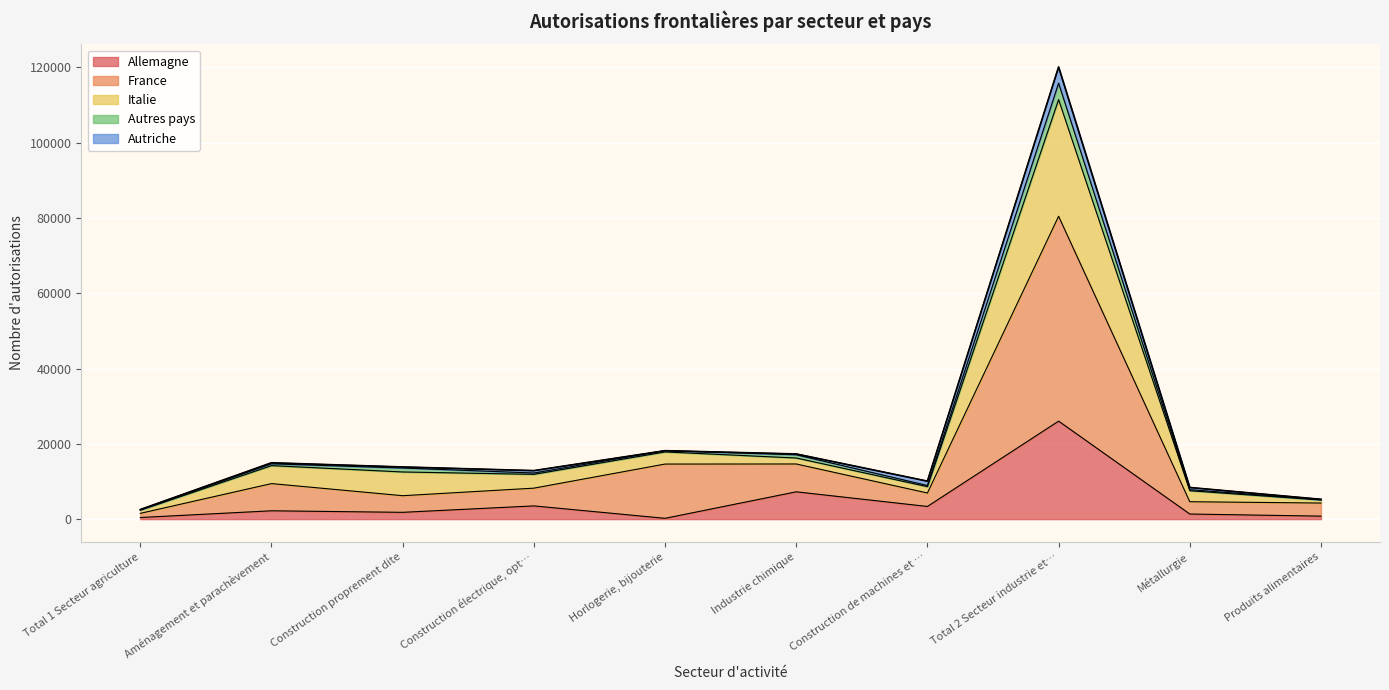

Which category has the highest value in the Allemagne series?

Total 2 Secteur industrie et…